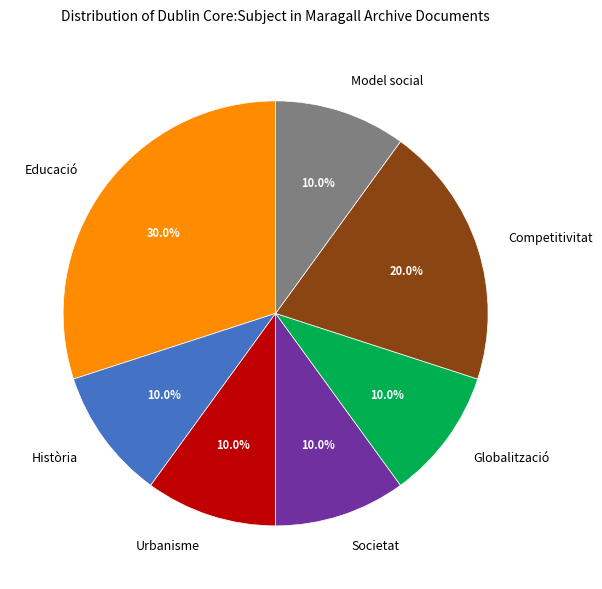

Which slice is the largest?

Educació